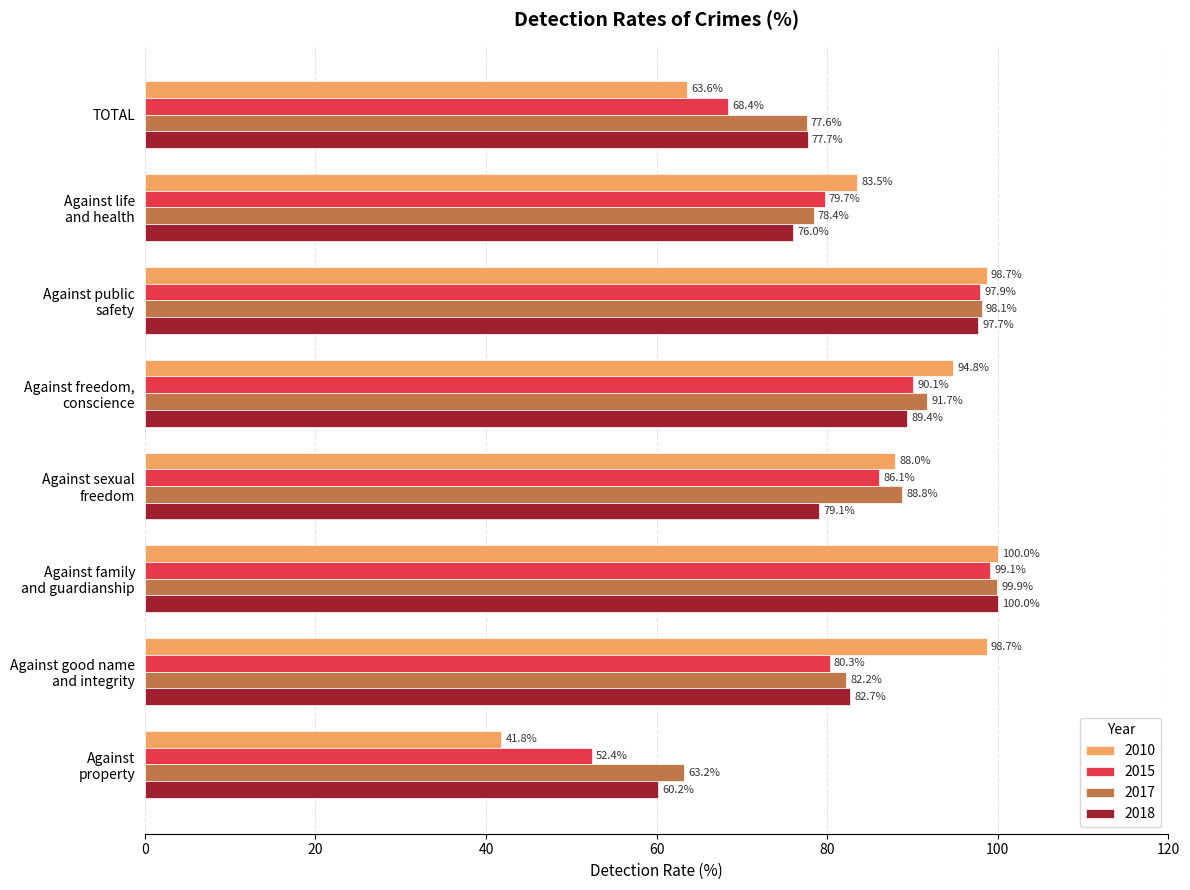

Which series changed the most between Against family
and guardianship and Against
property?

2010